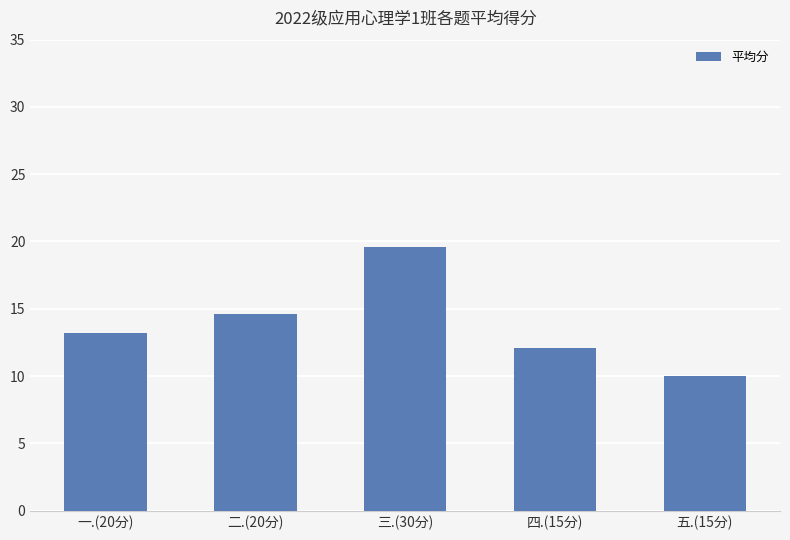

What is the change in value from 一.(20分) to 五.(15分)?

-3.2